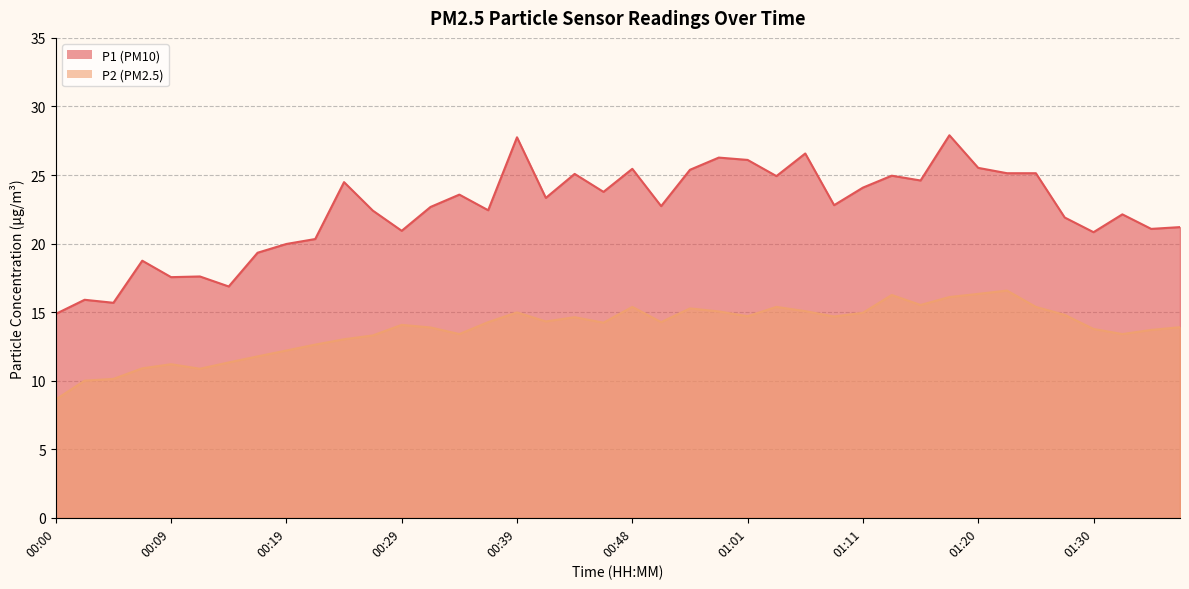

The P1 series shows 5.2 at 00:36. True or false?

False